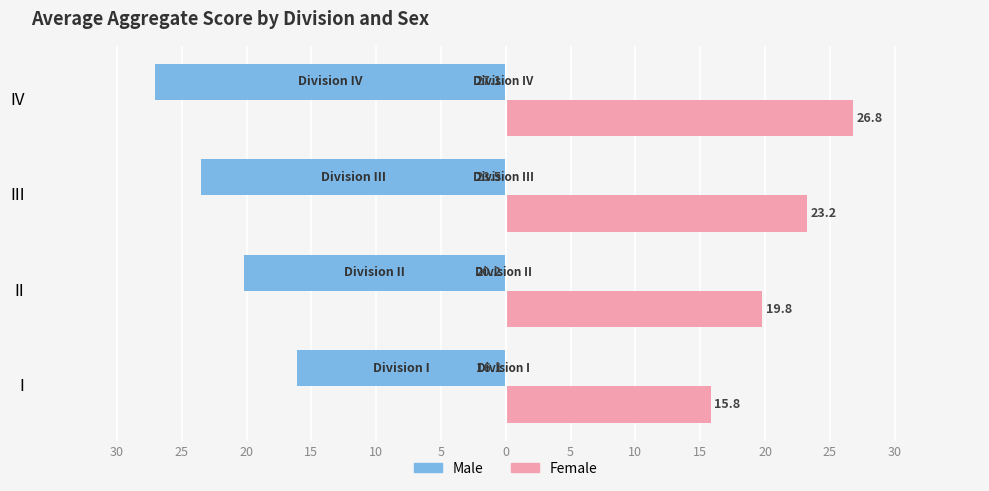

What are all the series names shown in the legend?

Male, Female